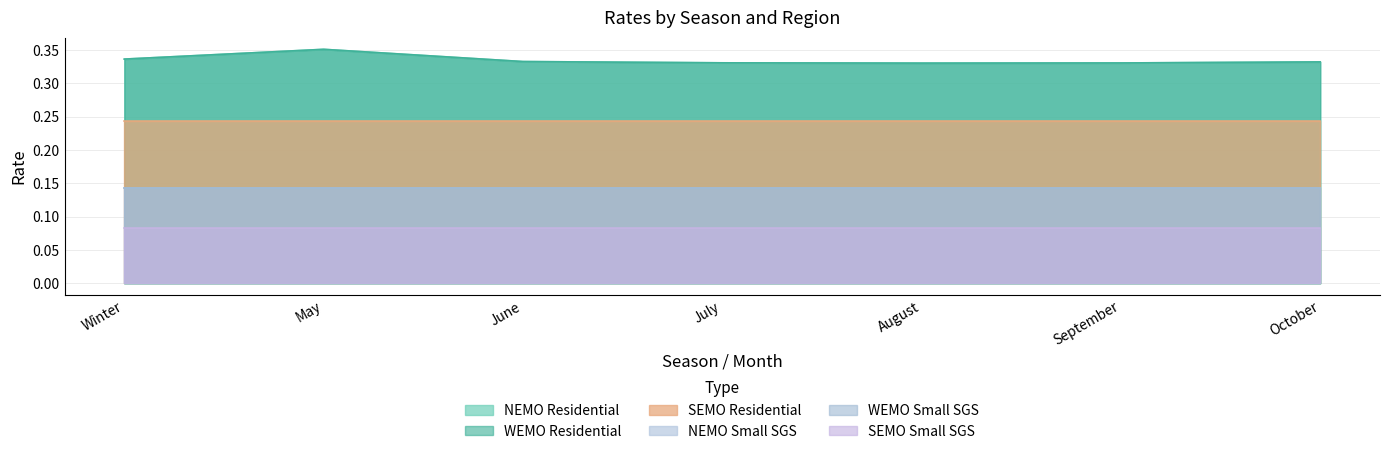

What is the highest value of the NEMO Small SGS series?

0.1